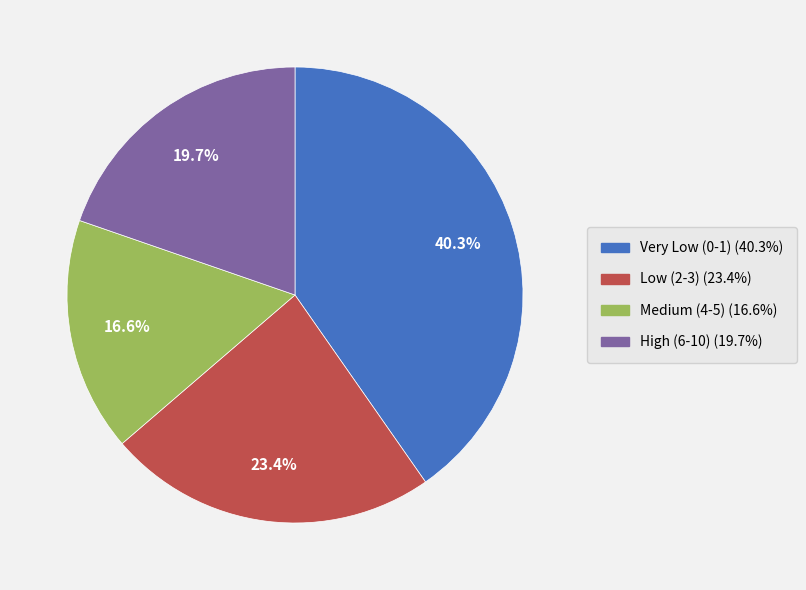

To the nearest percent, what percentage of the pie is High (6-10)?

20%